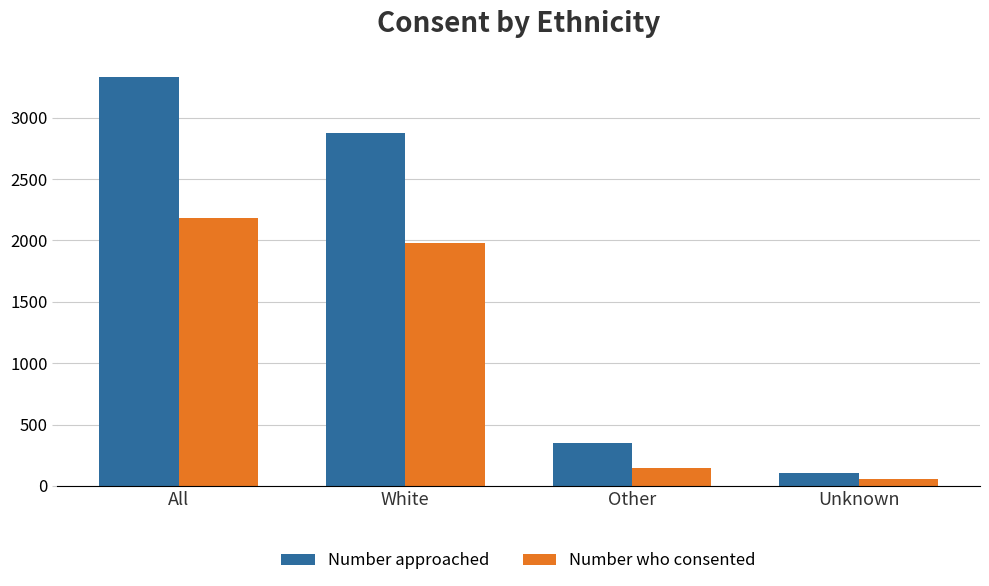

What is the smallest value displayed?

53